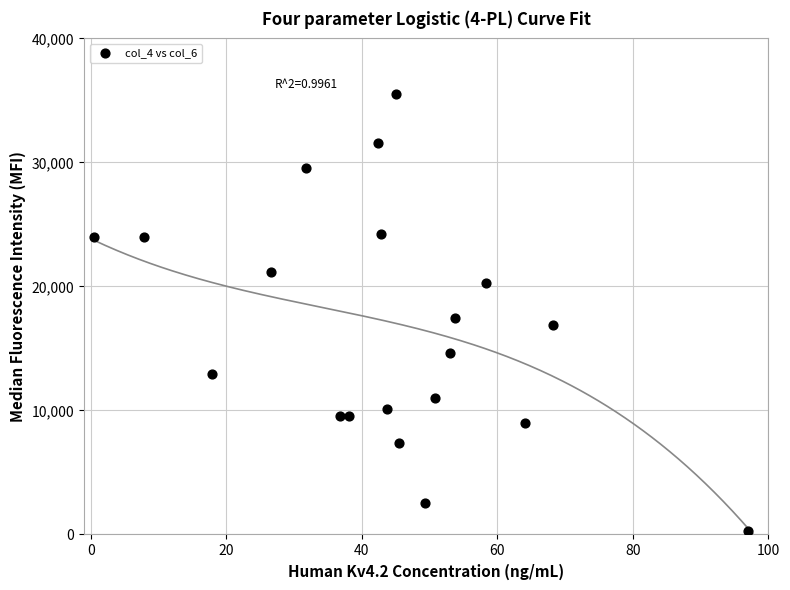

What Y value in the scatter plot is closest to 17900?

17477.6